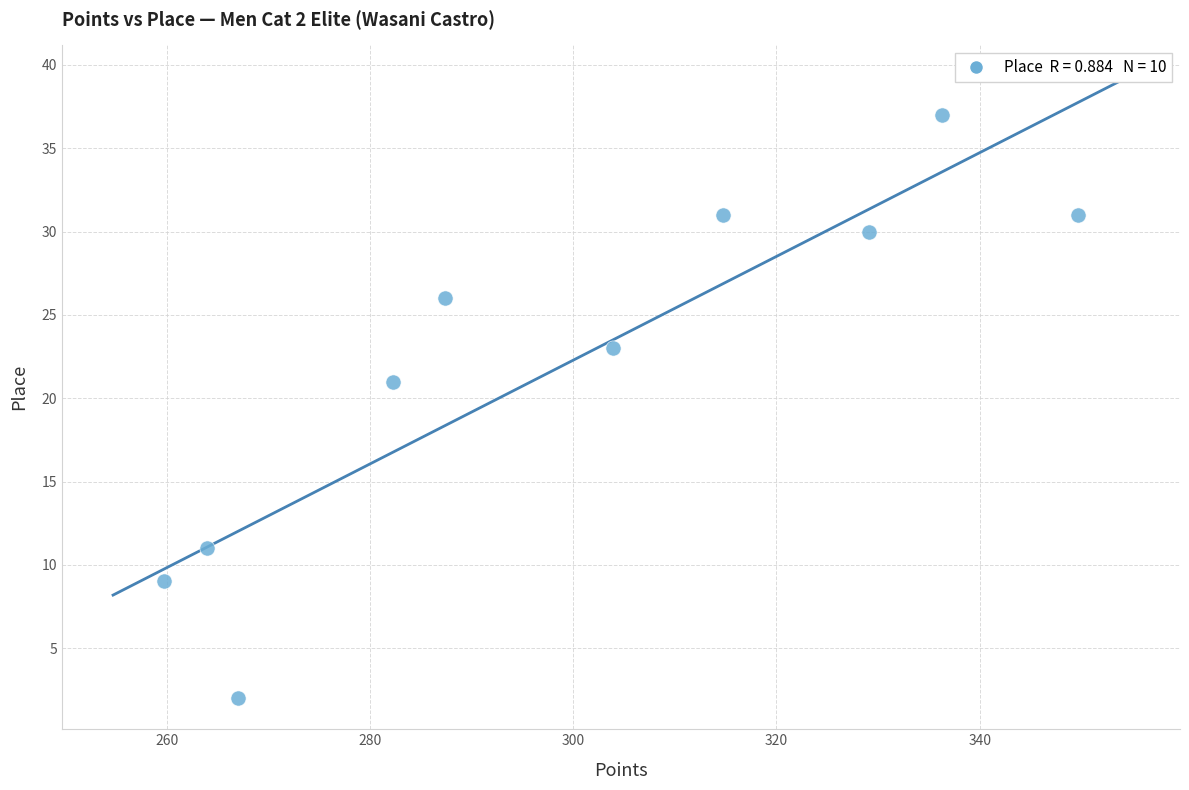

What Y value in the scatter plot is closest to 19?

21